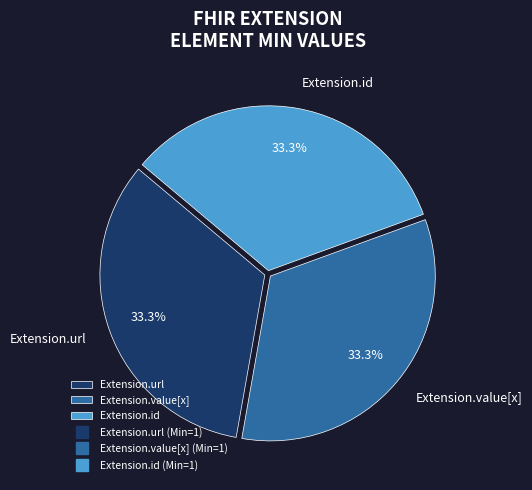

Does any single category account for the majority?

No